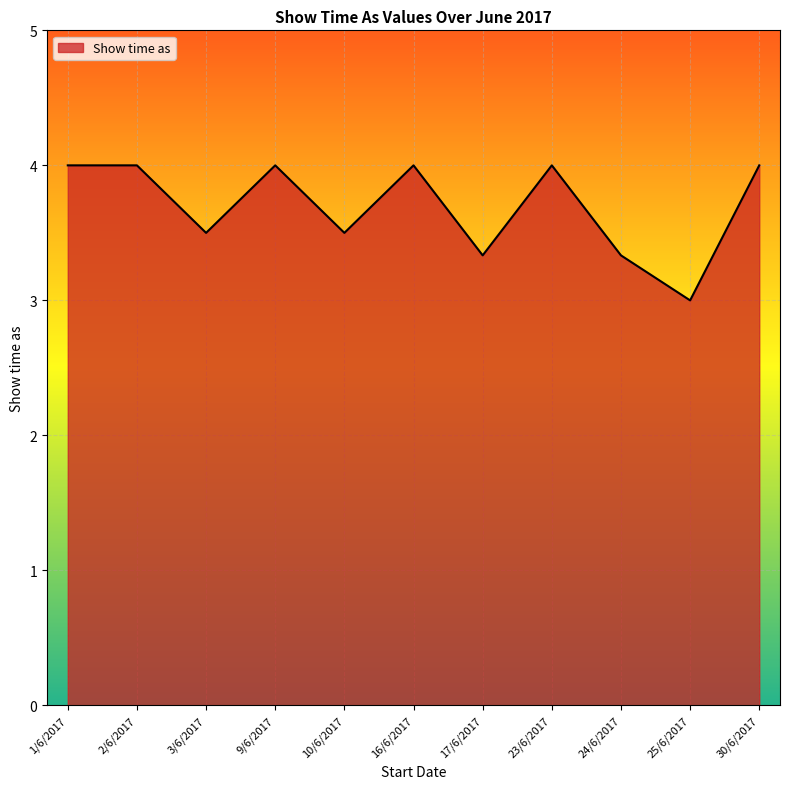

What is the greatest value displayed?

4